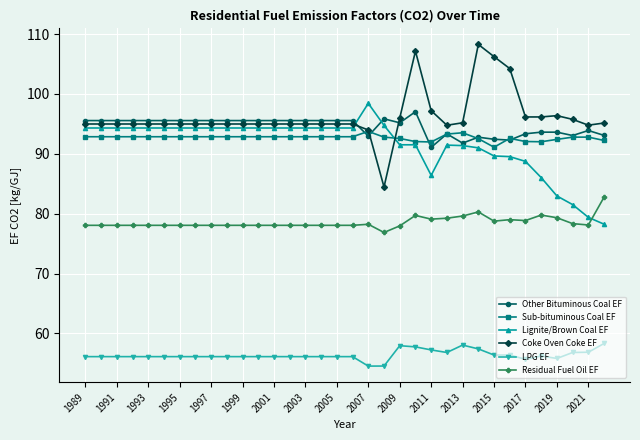

What is the highest value of the Other Bituminous Coal EF series?

97.0